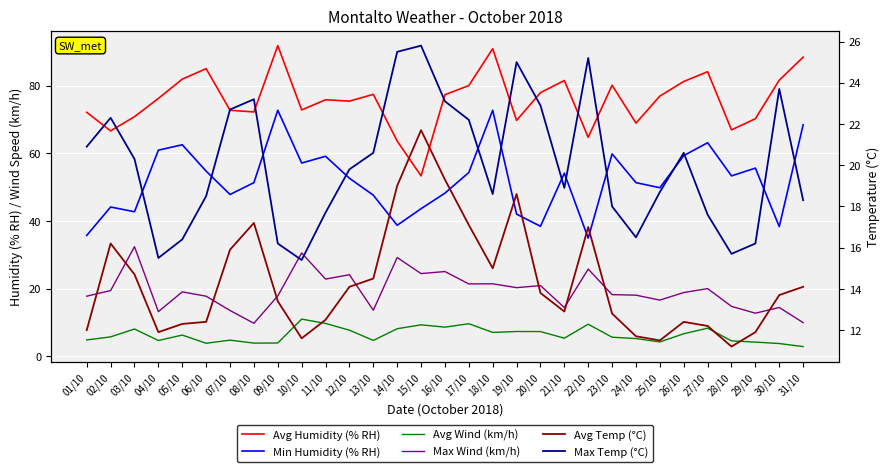

Which series has the largest total across all categories?

Avg Humidity (% RH)